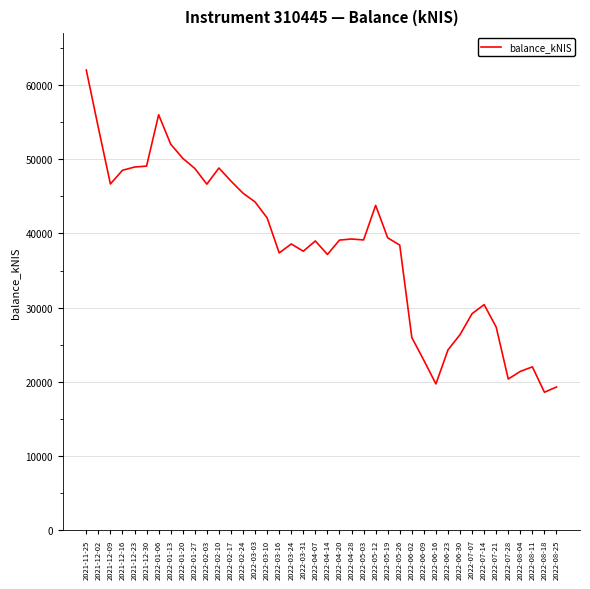

Is it true that the value at 2022-04-14 is 37169.3?

True